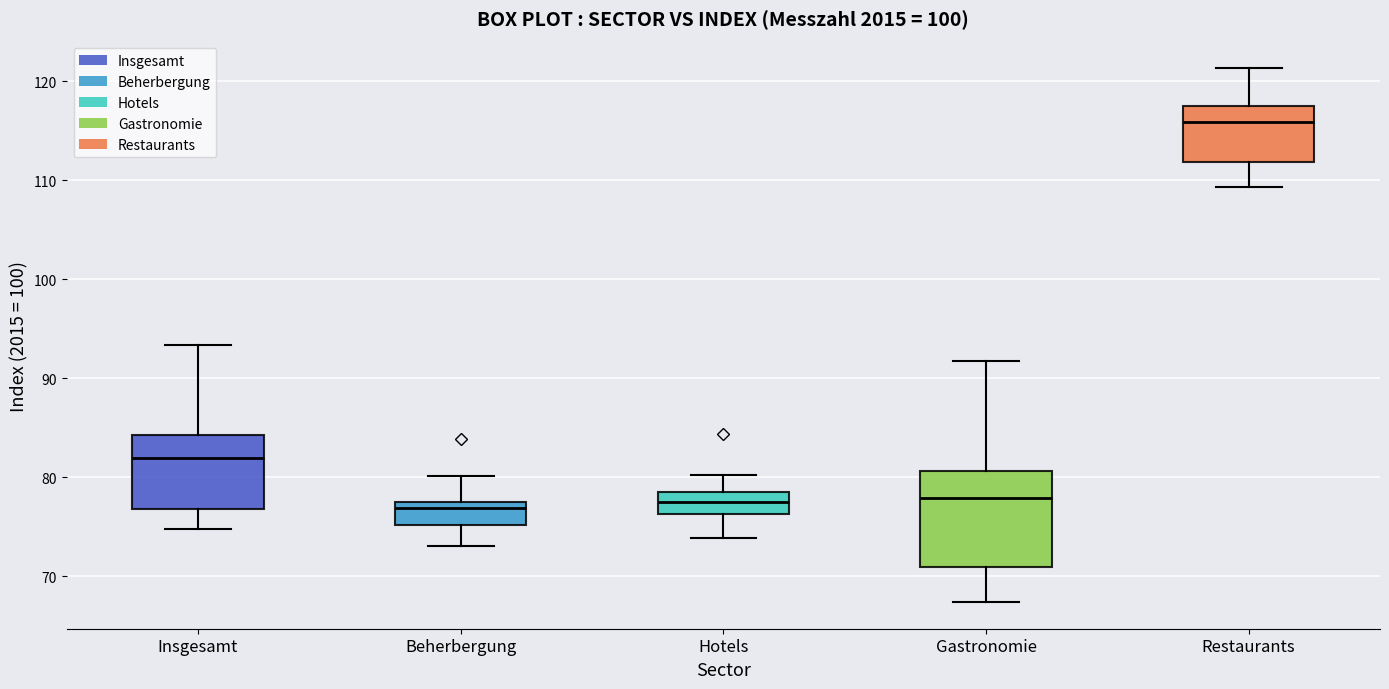

Reading left to right, transcribe this box plot: for each box, give where its median line is, the range the box spans, and where its two whiskers end, as read against the y-axis. The values are not printed on the chart, so give them approximately, as read against the axis.

Insgesamt: median 82, box 77 to 84, whiskers 75 to 93
Beherbergung: median 77 (just below the box's upper edge), box 75 to 77, whiskers 73 to 80
Hotels: median 78, box 76 to 79, whiskers 74 to 80
Gastronomie: median 78, box 71 to 81, whiskers 67 to 92
Restaurants: median 116, box 112 to 117, whiskers 109 to 121